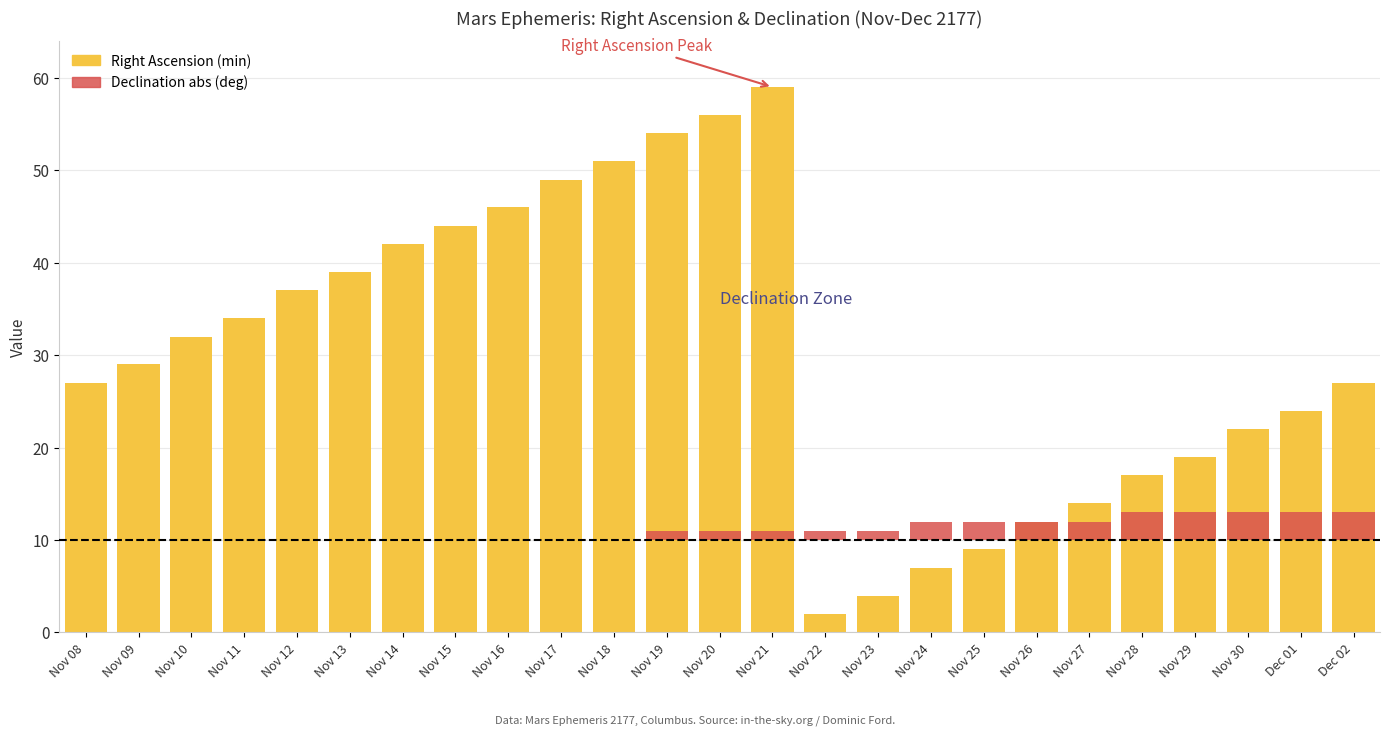

What is the difference between the second highest and minimum values in the Right Ascension (min) series?

54